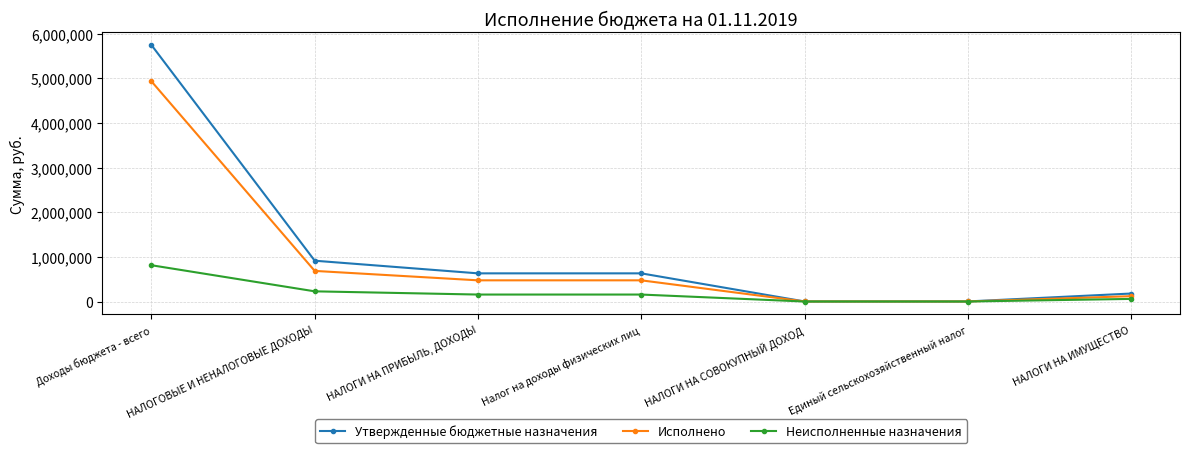

How many lines are shown in the chart?

3